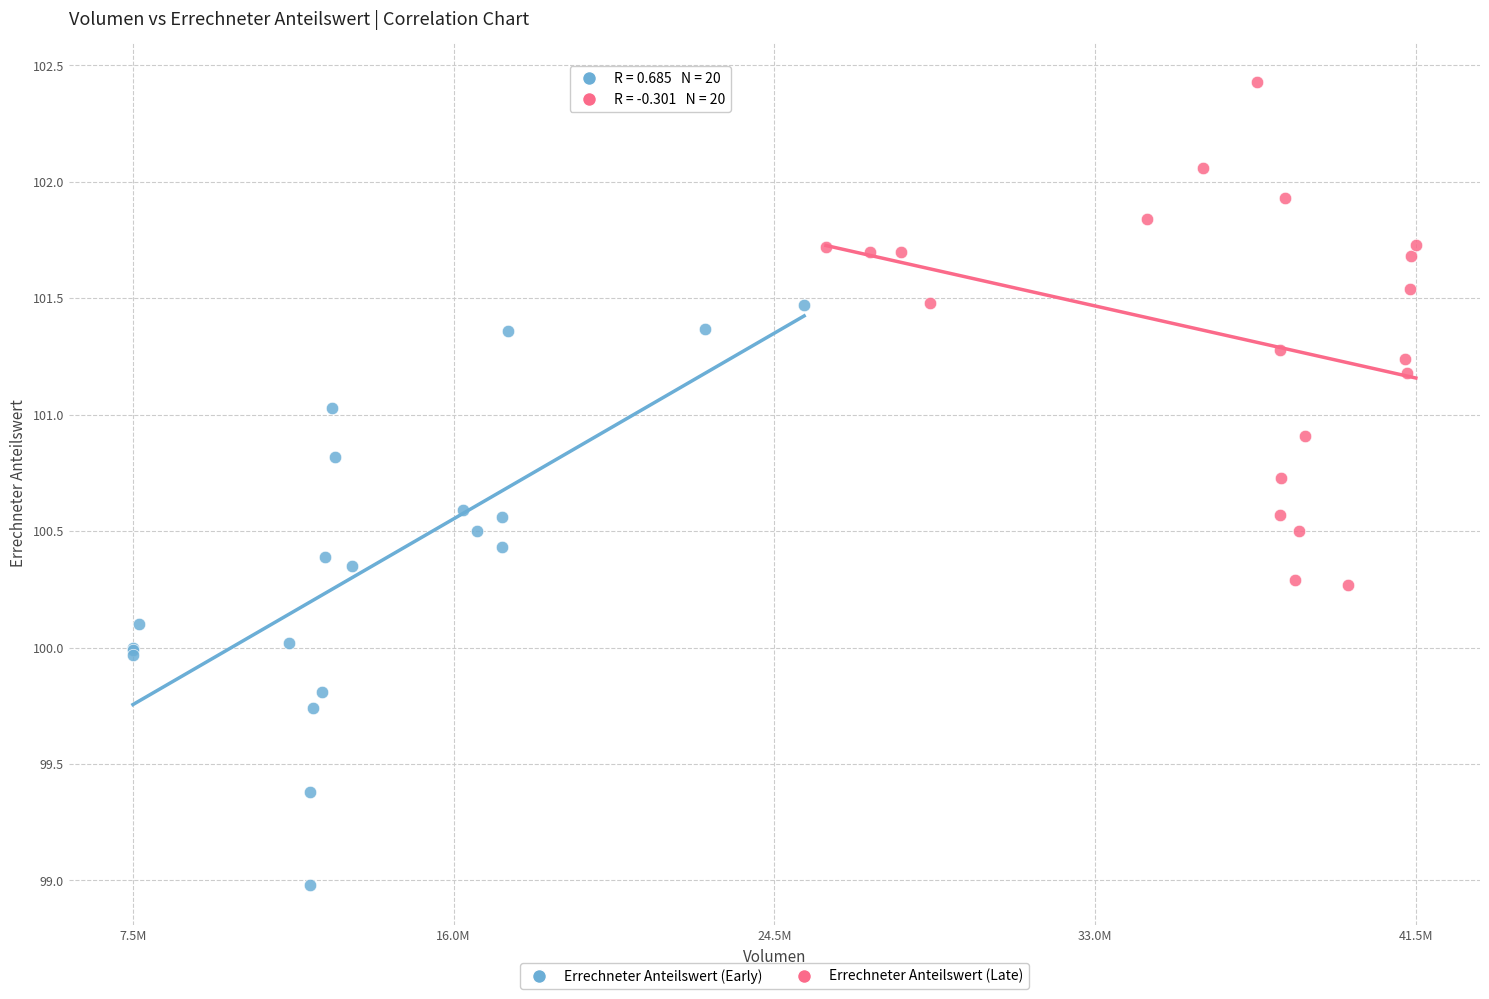

Which series has the widest spread of Y values?

Errechneter Anteilswert (Early)